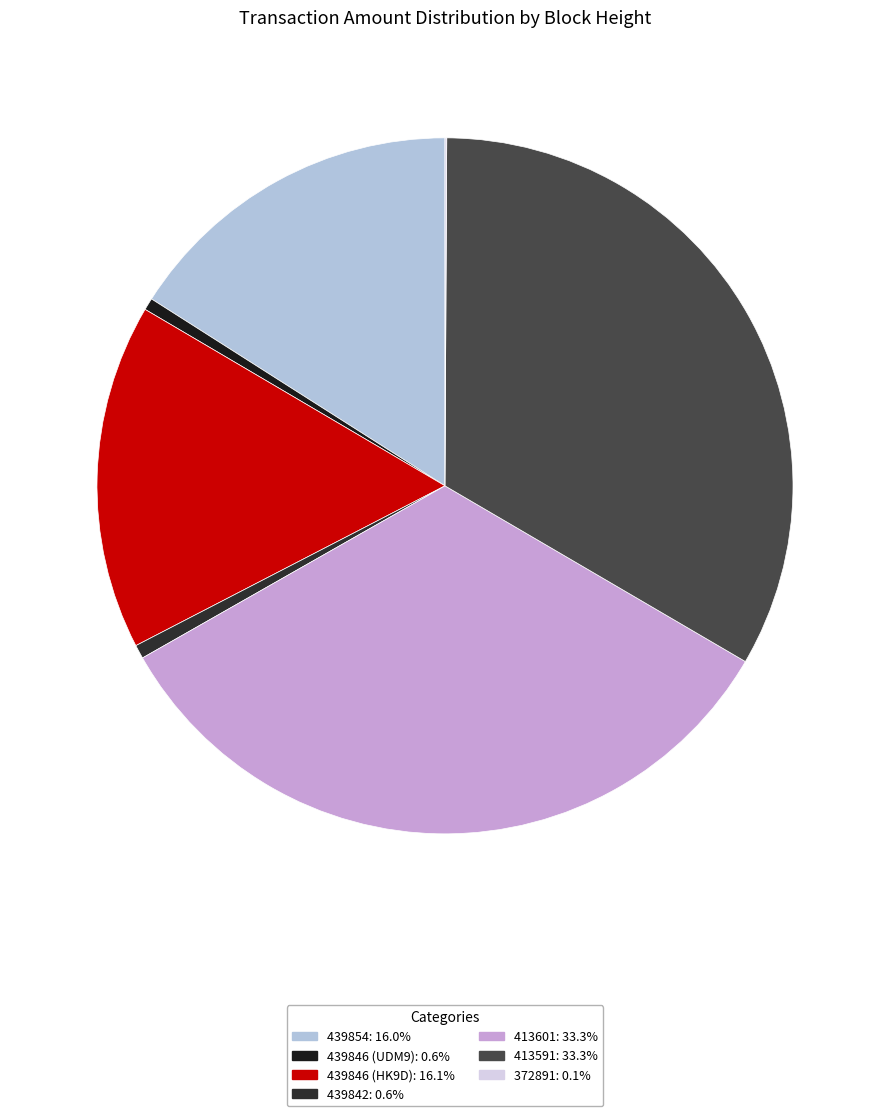

How many segments does this pie chart have?

7